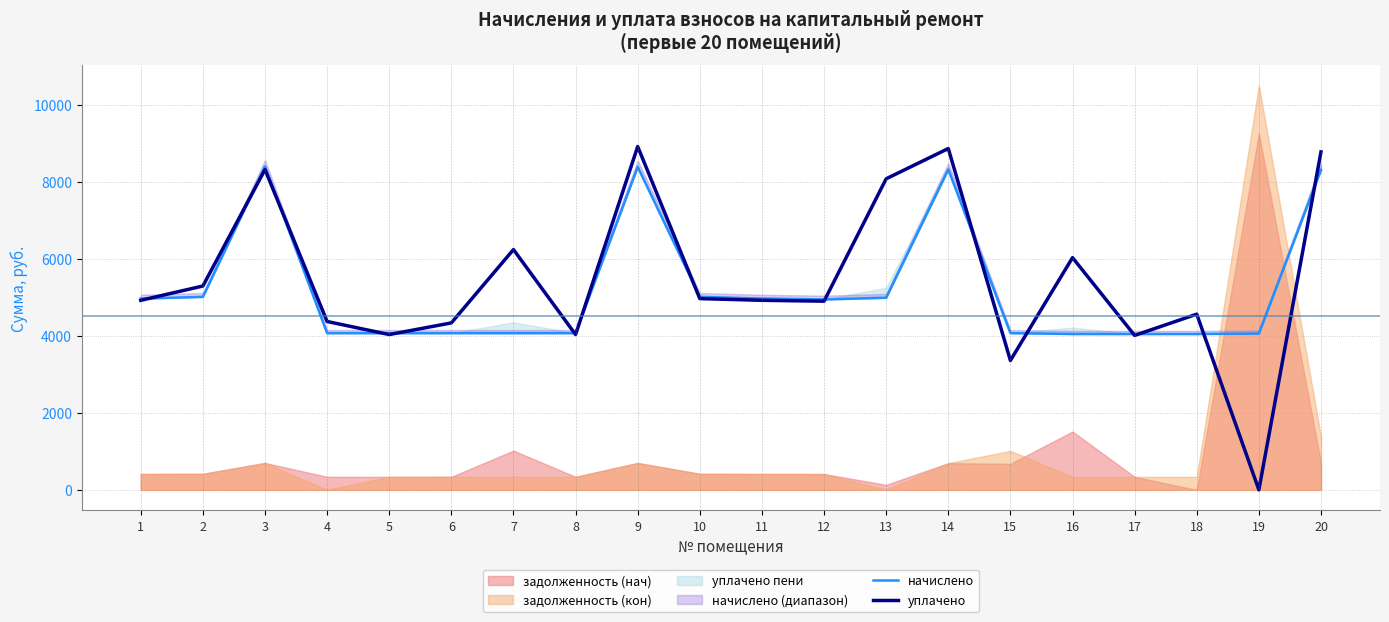

True or false: начислено and уплачено intersect in this chart.

True